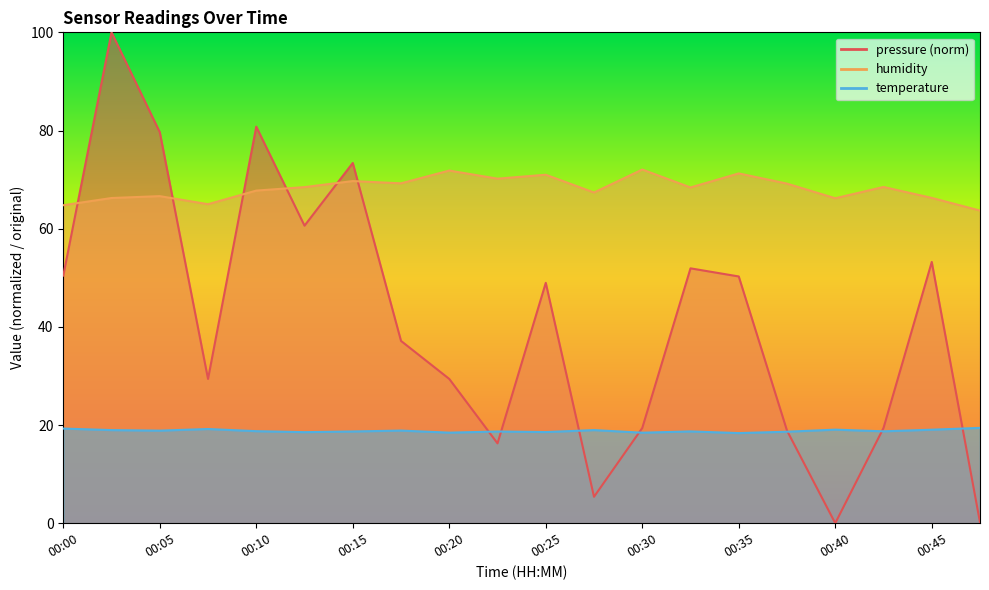

How many lines are shown in the chart?

3